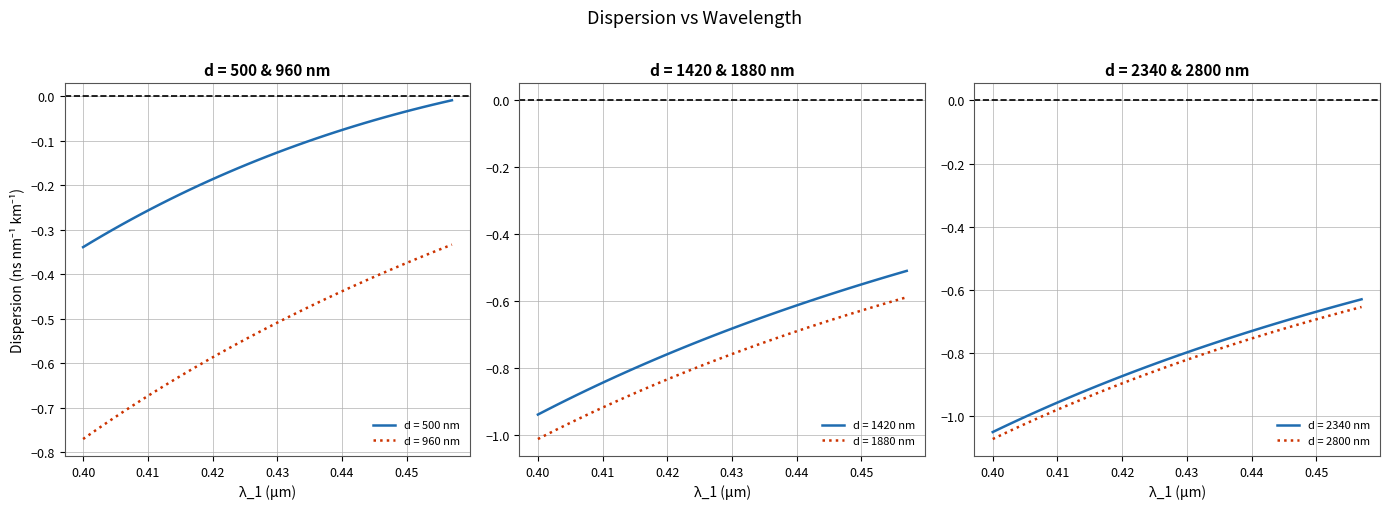

True or false: d = 960 nm and d = 500 nm intersect in this chart.

False